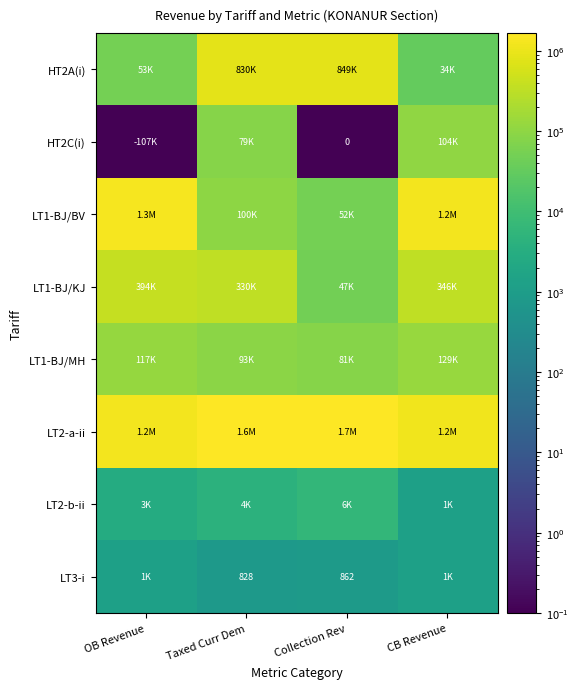

What is the difference between the LT1-BJ/KJ values at Collection Rev and CB Revenue?

299576.5